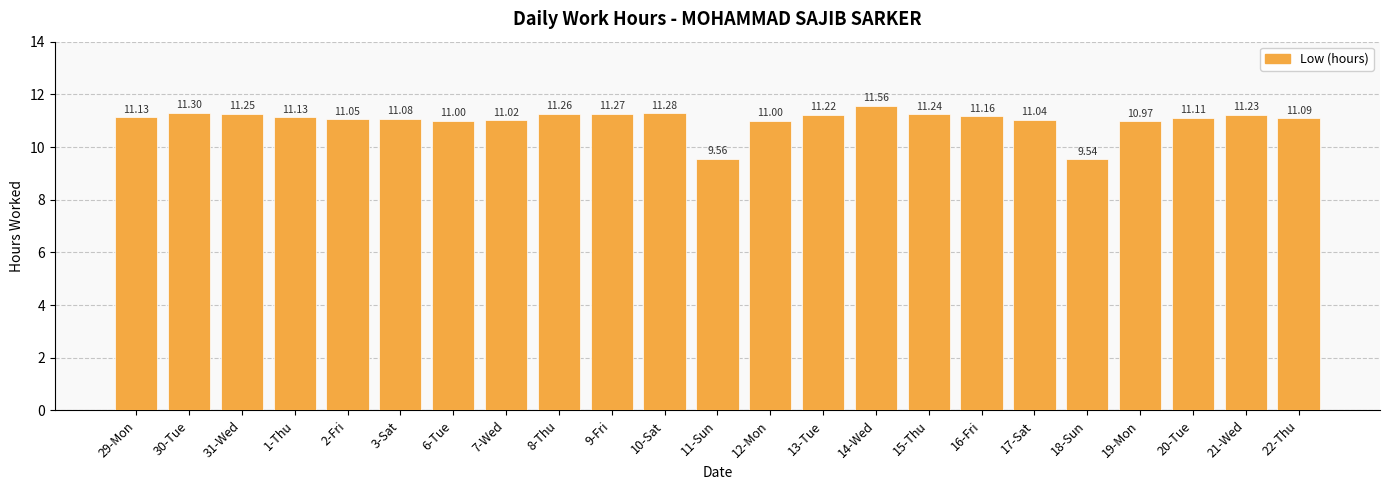

What is the change in value from 2-Fri to 9-Fri?

+0.2